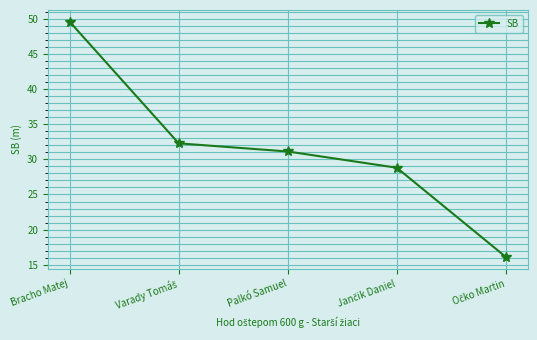

What position from the right is Palkó Samuel?

3